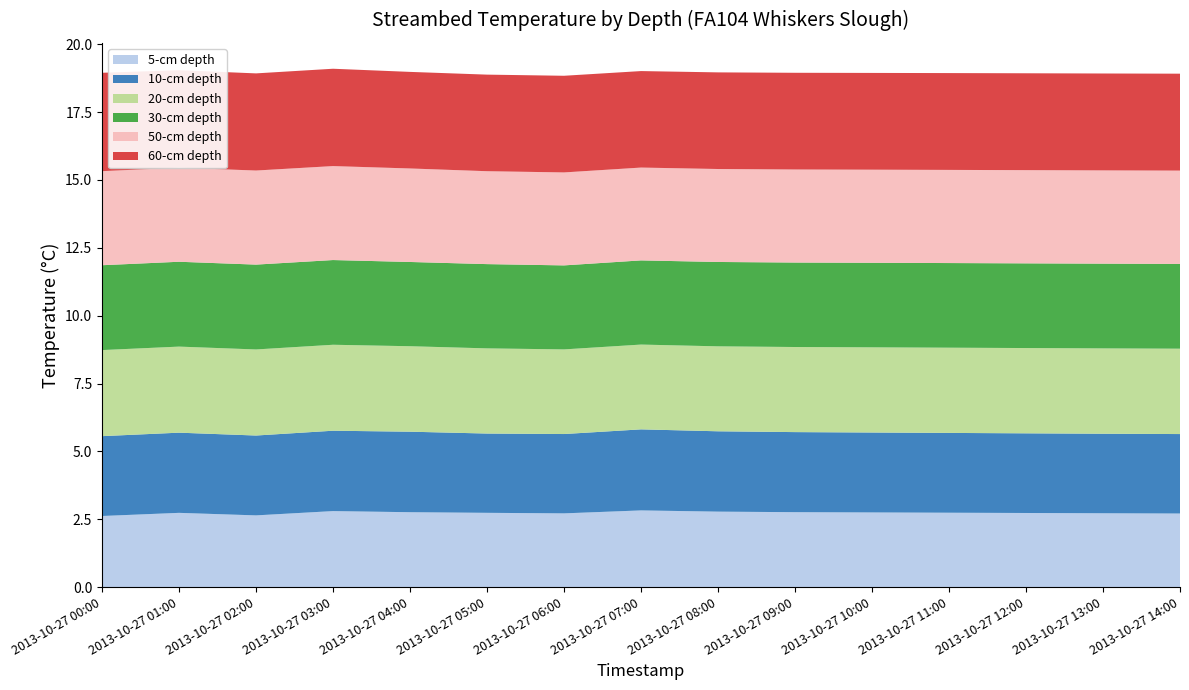

Reading left to right, list all the values displayed in this chart.

5-cm depth: 2.6	2.7	2.6	2.8	2.8	2.7	2.7	2.8	2.8	2.8	2.8	2.7	2.7	2.7	2.7
10-cm depth: 2.9	3.0	2.9	3.0	3.0	2.9	2.9	3.0	3.0	3.0	2.9	2.9	2.9	2.9	2.9
20-cm depth: 3.2	3.2	3.2	3.2	3.1	3.1	3.1	3.1	3.1	3.1	3.1	3.1	3.1	3.1	3.1
30-cm depth: 3.1	3.1	3.1	3.1	3.1	3.1	3.1	3.1	3.1	3.1	3.1	3.1	3.1	3.1	3.1
50-cm depth: 3.5	3.5	3.5	3.5	3.4	3.4	3.4	3.4	3.4	3.4	3.4	3.4	3.4	3.4	3.4
60-cm depth: 3.6	3.6	3.6	3.6	3.6	3.6	3.6	3.6	3.6	3.6	3.6	3.6	3.6	3.6	3.6